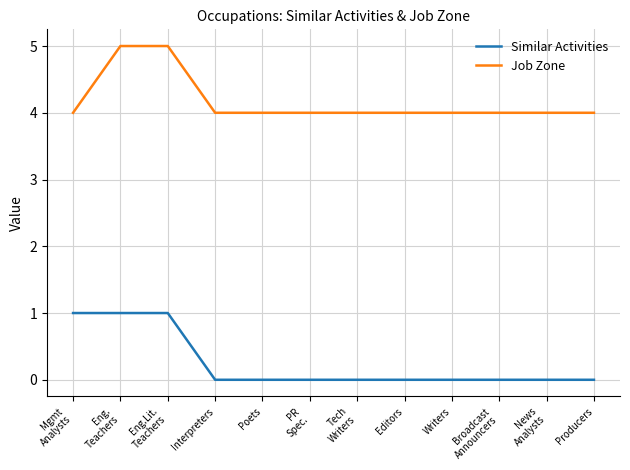

Does the chart display data point markers on the line(s)?

No